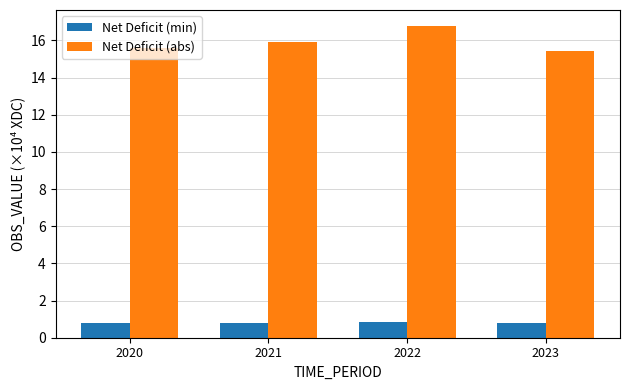

Reading left to right, list all the values displayed in this chart.

Net Deficit (min): 0.8	0.8	0.8	0.8
Net Deficit (abs): 15.6	15.9	16.8	15.4